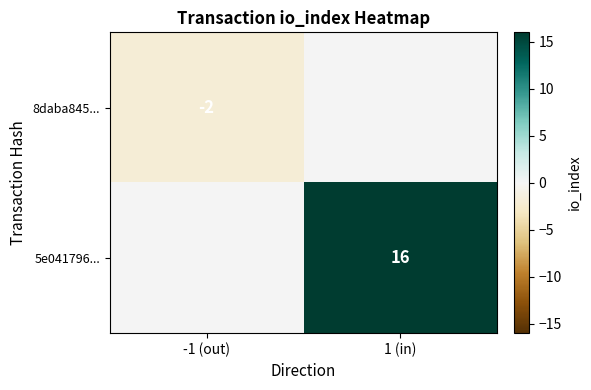

The value of 5e041796... at 1 (in) is 16. True or false?

True